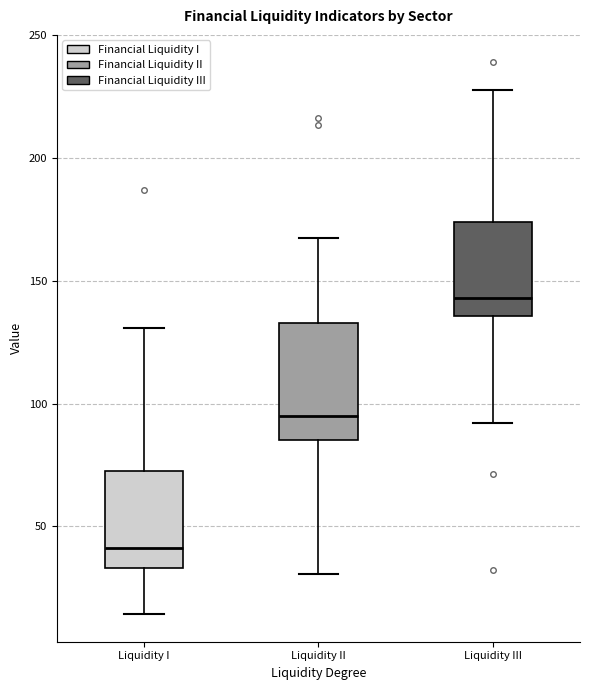

Where is the lower edge of the box for Liquidity II on the y-axis? The values are not printed on the chart, so give them approximately, as read against the axis.

85